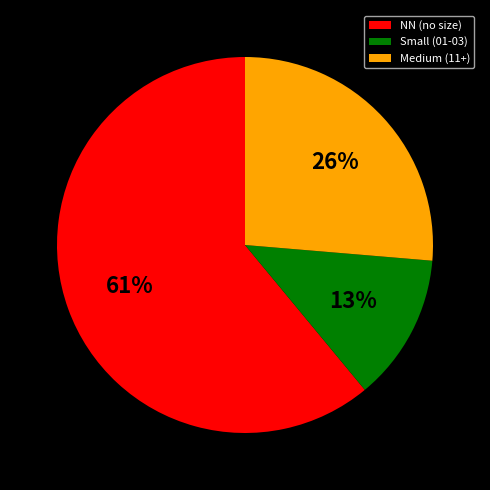

Which category accounts for the majority?

NN (no size)